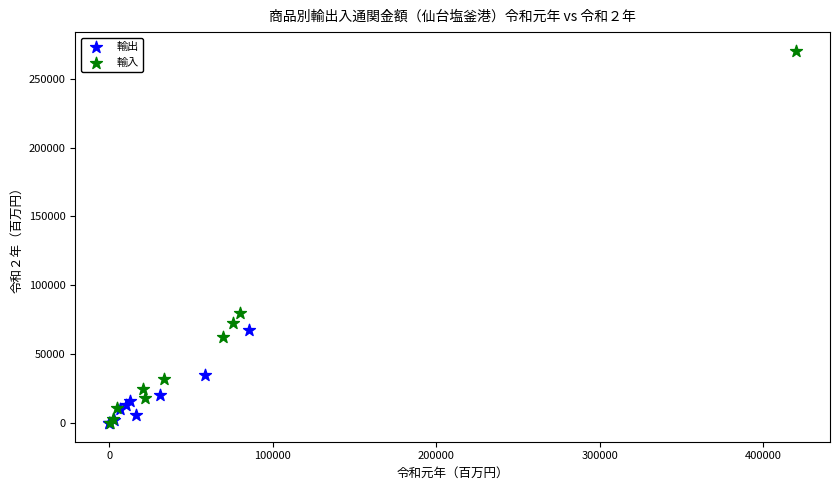

Which series reaches the maximum Y coordinate?

輸入